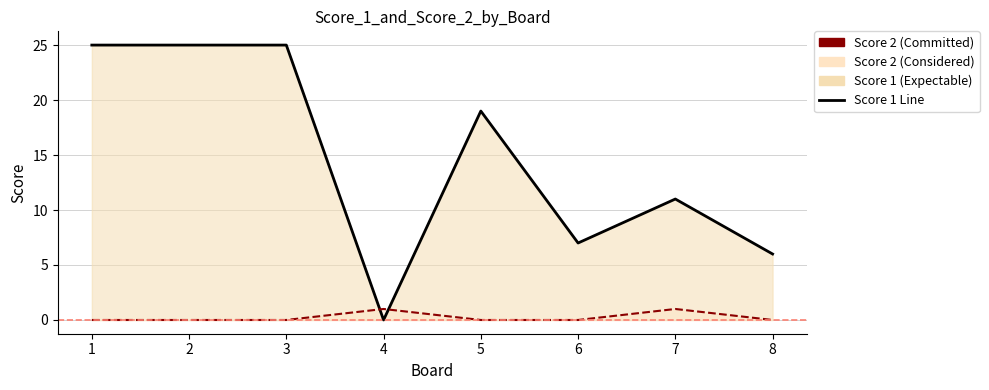

How many lines are shown in the chart?

2